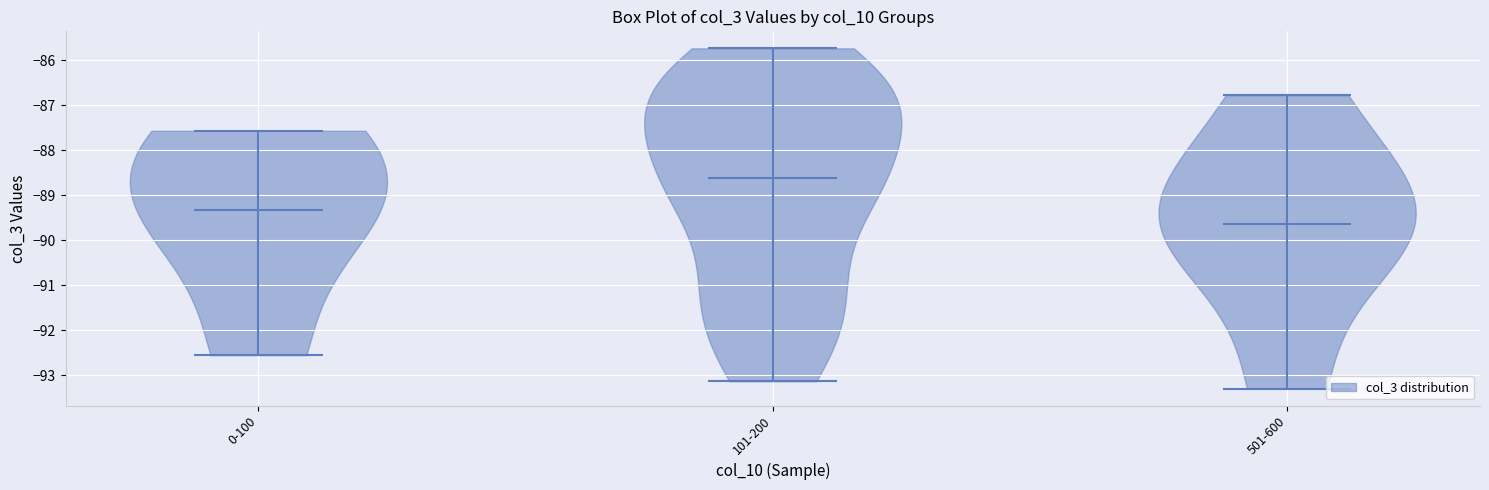

Reading left to right, read every violin against the y-axis: where its median line is, and the lowest and highest points it reaches. The values are not printed on the chart, so give them approximately, as read against the axis.

0-100: median line -89.3, lowest point -92.5, highest point -87.6
101-200: median line -88.6, lowest point -93.1, highest point -85.7
501-600: median line -89.6, lowest point -93.3, highest point -86.8